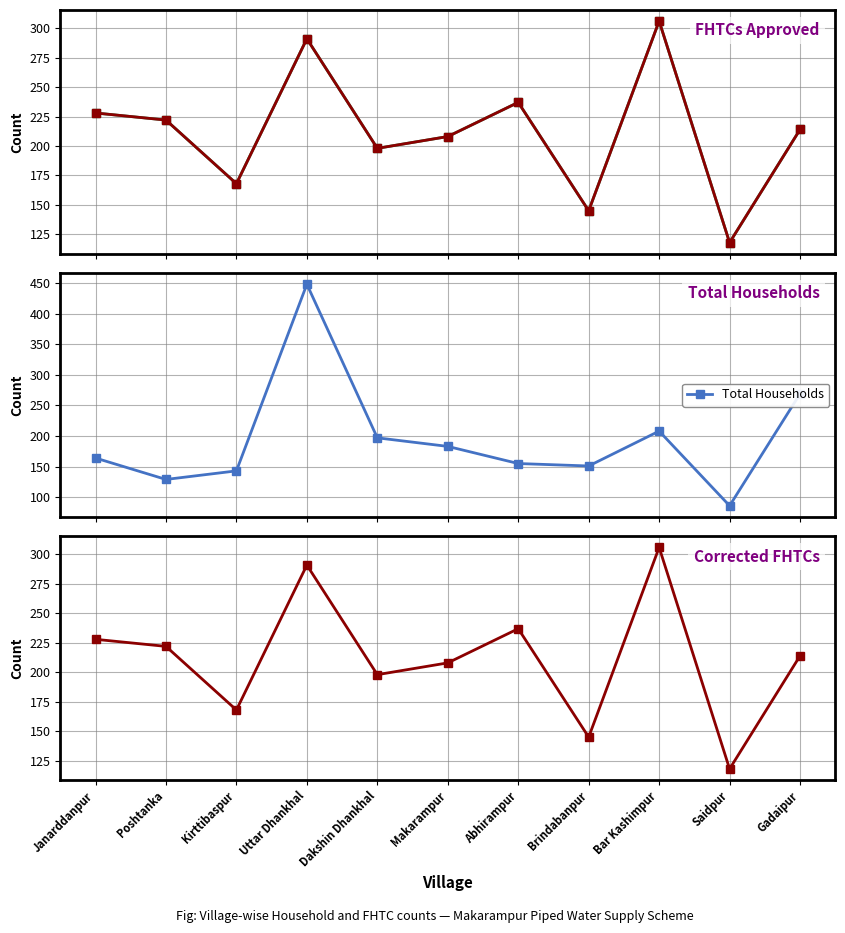

What is the difference between the FHTCs Approved values at Brindabanpur and Kirttibaspur?

23